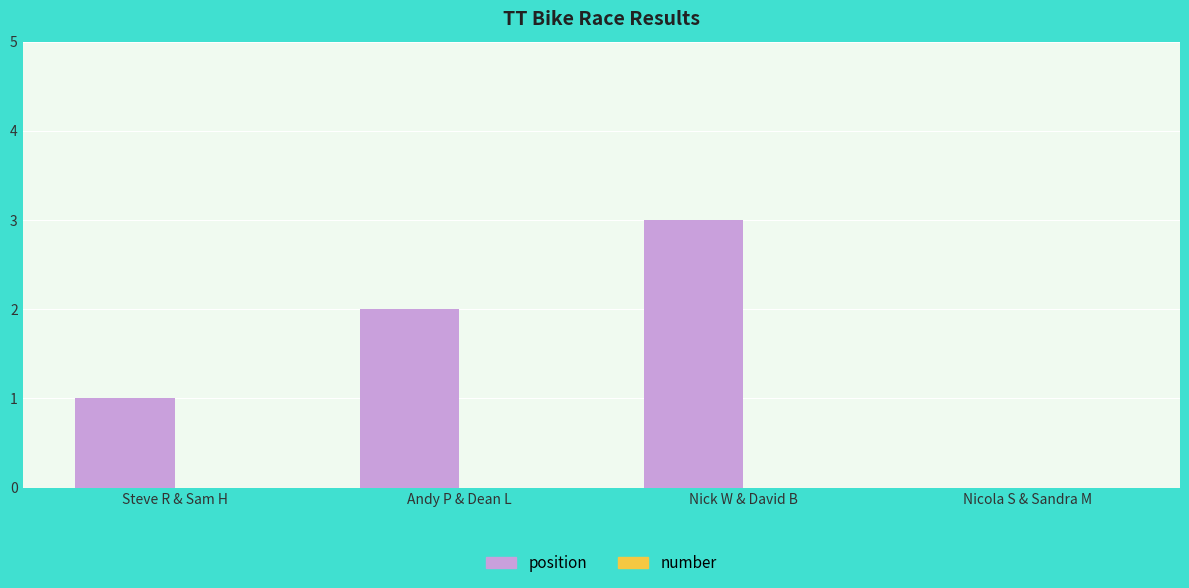

How many data points does each series have?

4